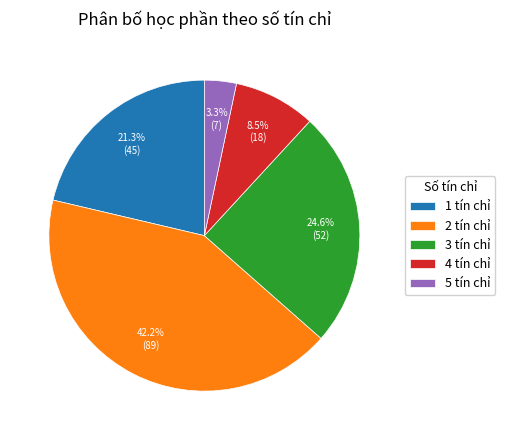

What is the largest slice in the pie chart?

2 tín chỉ